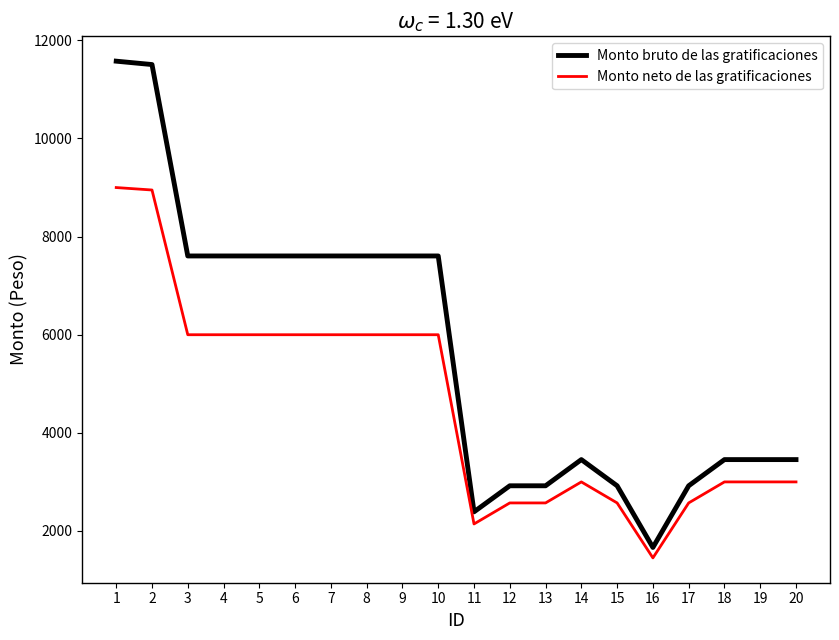

What is the total value across all series at 6?

13605.6